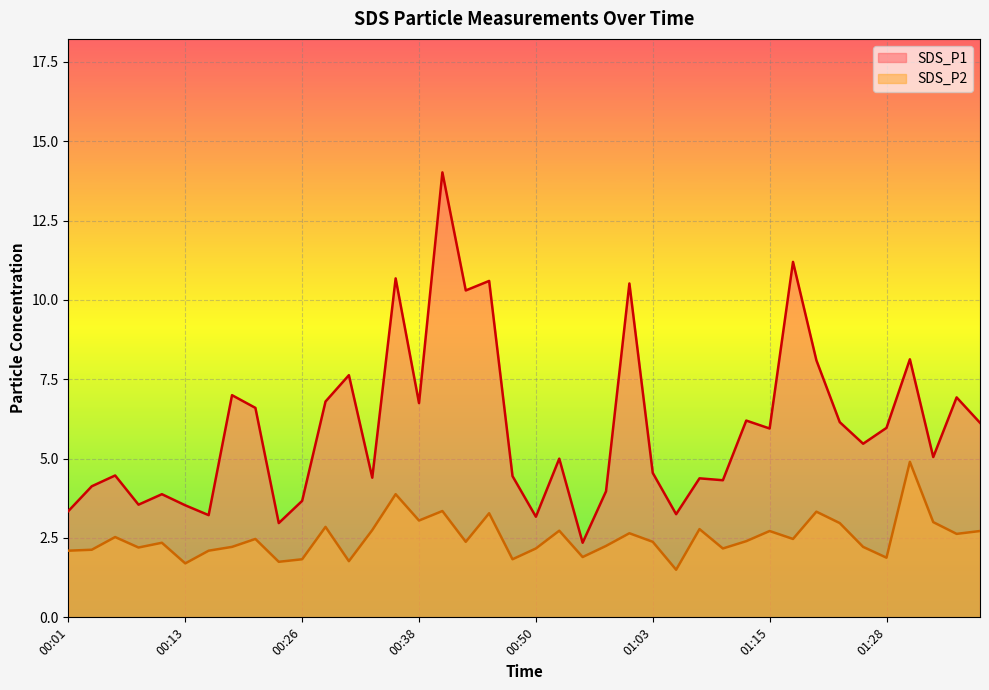

How many values in the SDS_P1 series are below 5?

18